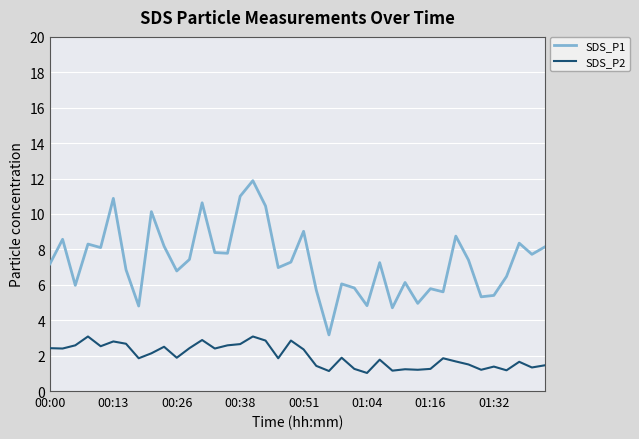

How many lines are shown in the chart?

2